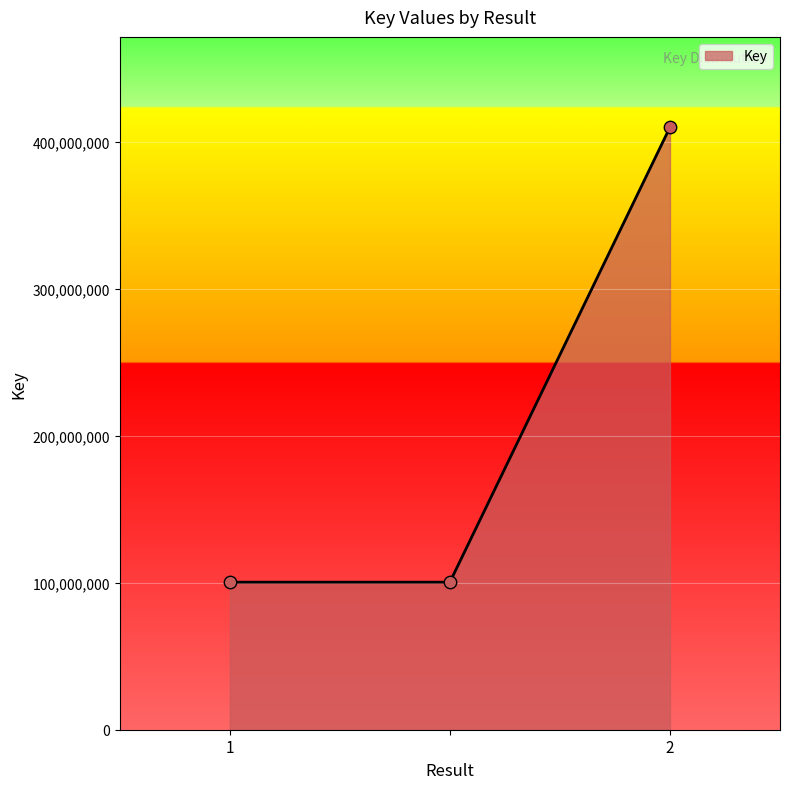

What is the maximum value shown in the chart?

410047455